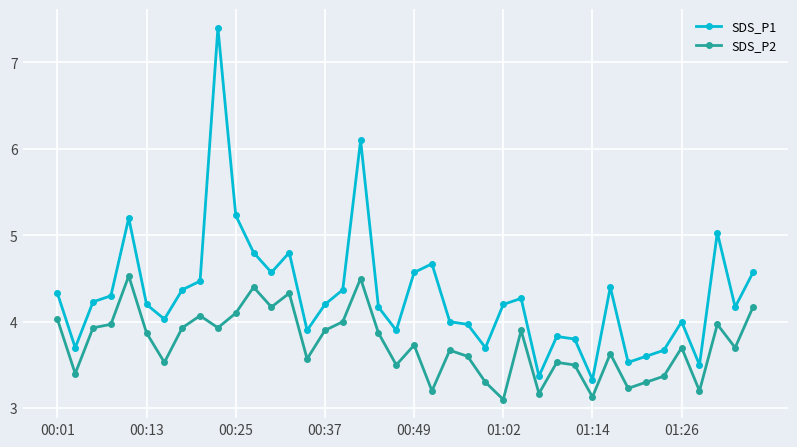

How many lines are shown in the chart?

2